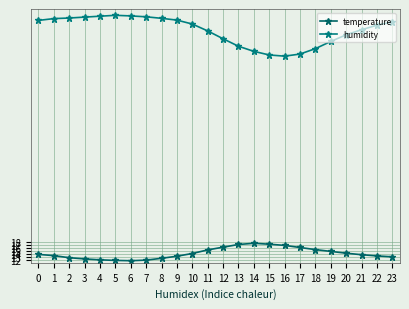

How many distinct data groups are displayed?

2